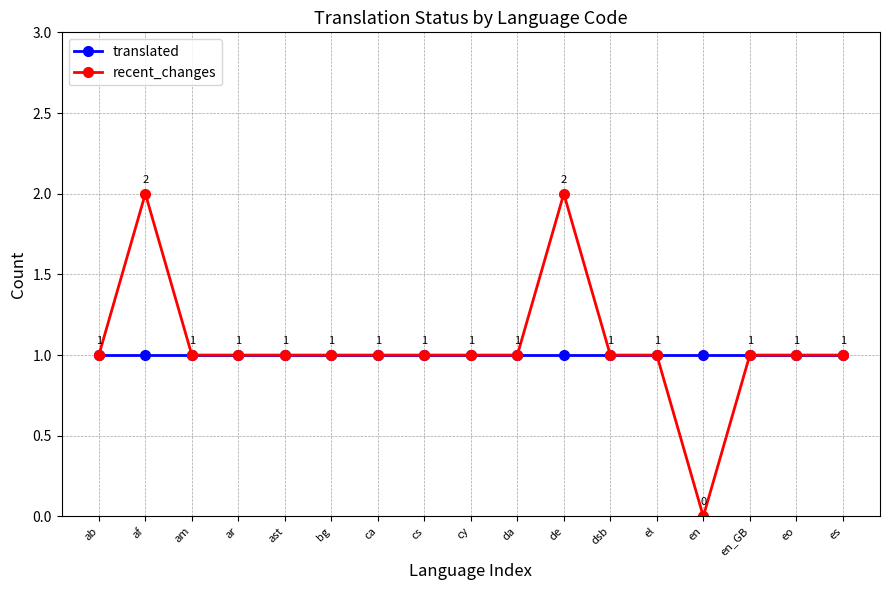

Reading left to right, what are all the values shown in this chart?

translated: ab=1	af=1	am=1	ar=1	ast=1	bg=1	ca=1	cs=1	cy=1	da=1	de=1	dsb=1	el=1	en=1	en_GB=1	eo=1	es=1
recent_changes: ab=1	af=2	am=1	ar=1	ast=1	bg=1	ca=1	cs=1	cy=1	da=1	de=2	dsb=1	el=1	en=0	en_GB=1	eo=1	es=1